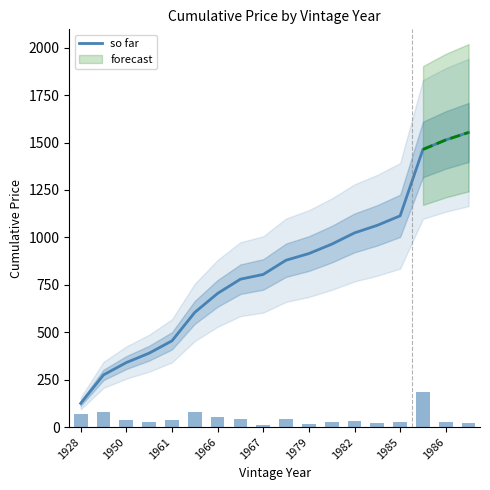

Is it true that so far equals 340.0 at 1950?

True